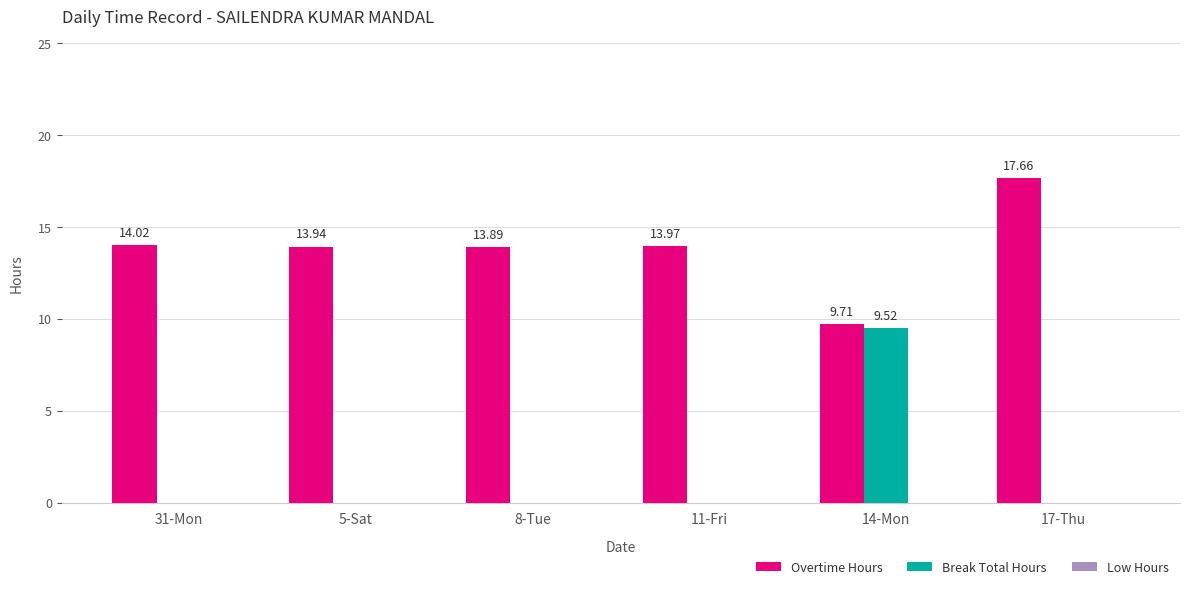

Which series has the largest total across all categories?

Overtime Hours